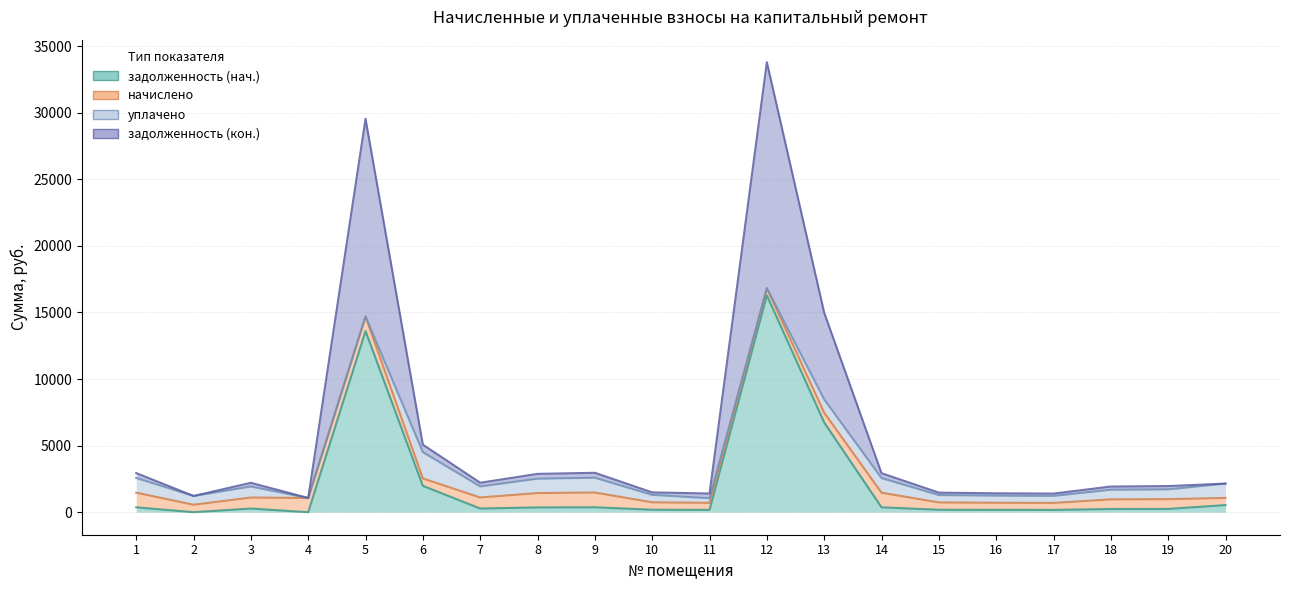

Is the value of задолженность (кон.) at 18 greater than the value of задолженность (нач.) at 3?

Yes